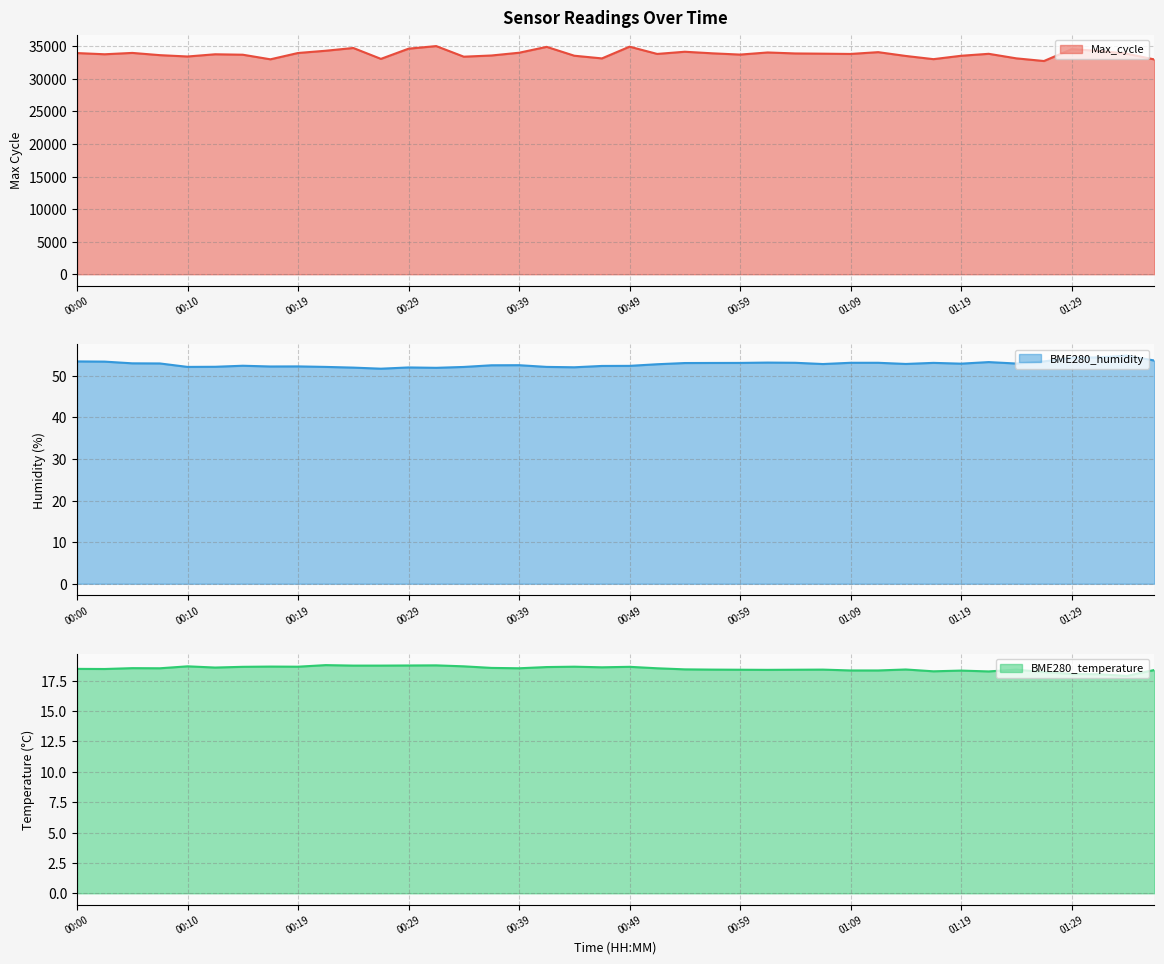

How many series are shown in this chart?

3